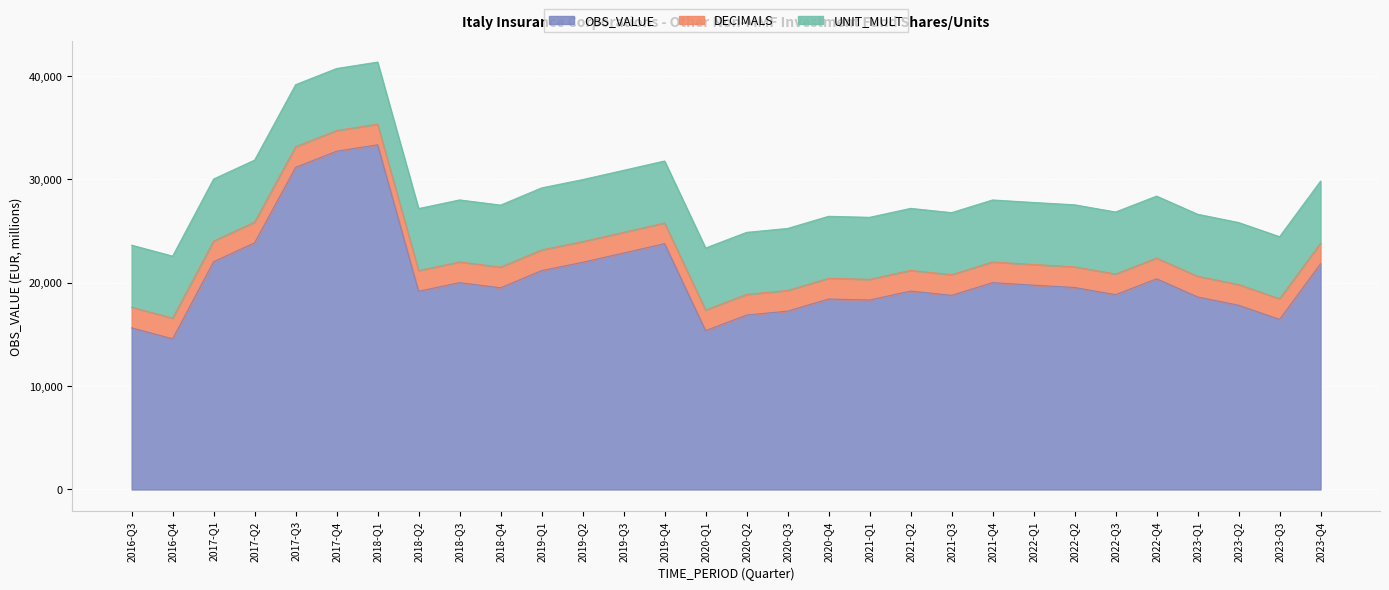

What is the label of the 3rd point from the left?

2017-Q1